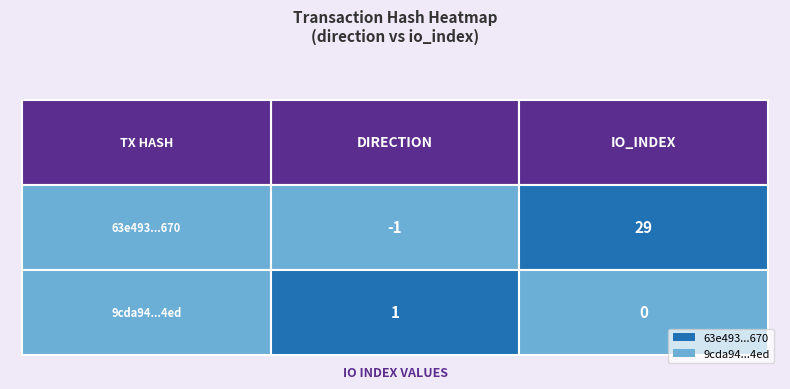

Is it true that 63e493a9e34c75a5d83bc84f60dcdf30b1fb670 equals 0 at direction?

False